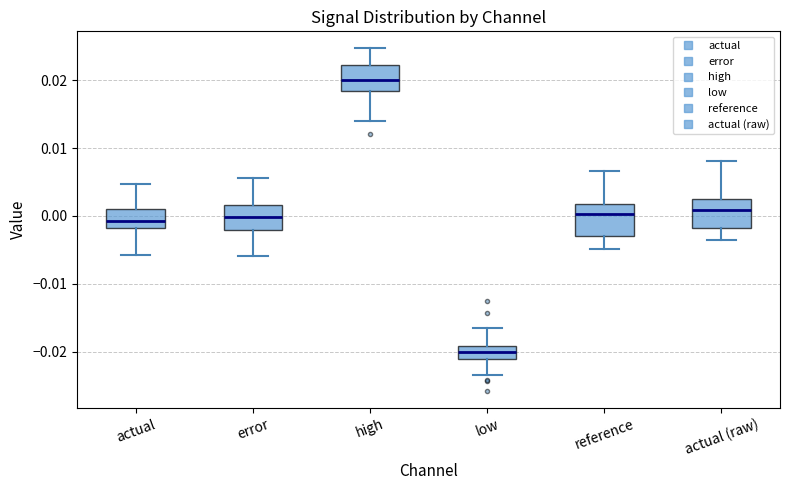

Reading left to right, transcribe this box plot: for each box, give where its median line is, the range the box spans, and where its two whiskers end, as read against the y-axis. The values are not printed on the chart, so give them approximately, as read against the axis.

actual: median -0.001, box -0.002 to 0.001, whiskers -0.006 to 0.005
error: median 0.000, box -0.002 to 0.002, whiskers -0.006 to 0.006
high: median 0.020, box 0.018 to 0.022, whiskers 0.014 to 0.025
low: median -0.020, box -0.021 to -0.019, whiskers -0.024 to -0.017
reference: median 0.000, box -0.003 to 0.002, whiskers -0.005 to 0.007
actual (raw): median 0.001, box -0.002 to 0.002, whiskers -0.004 to 0.008